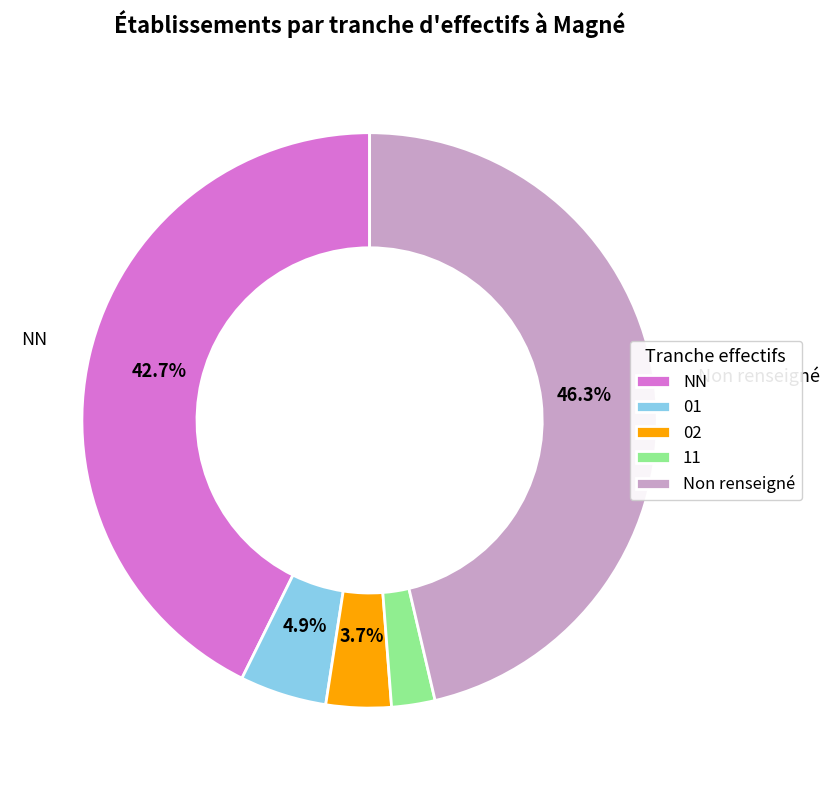

Combined, do NN and Non renseigné account for over 50%?

Yes